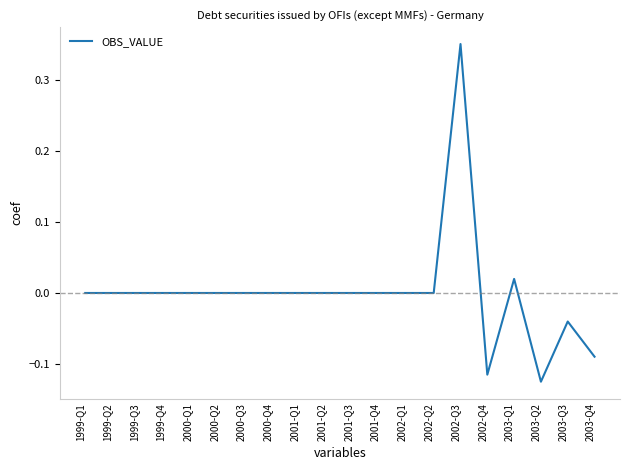

What is the difference between the second highest and second lowest values?

0.1